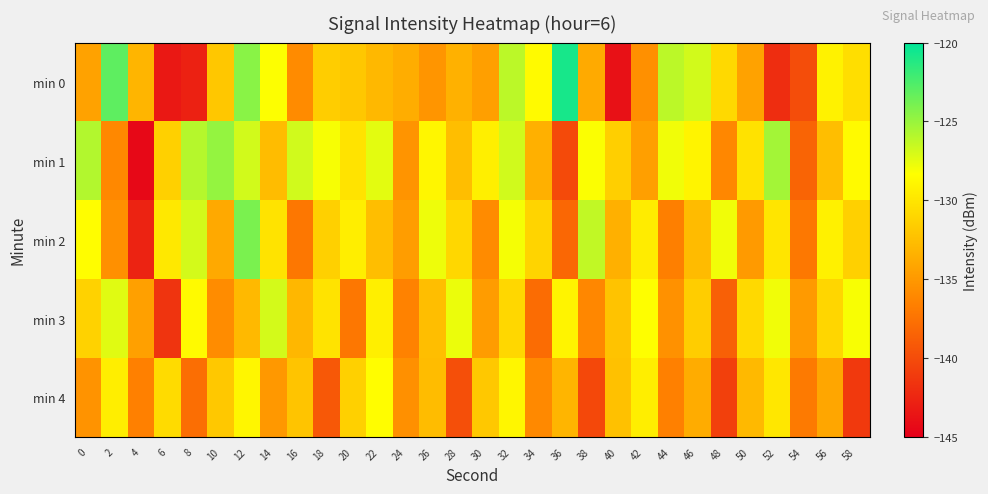

Reading left to right, extract all data points from this chart.

min 0: 0=-134.4	2=-123.1	4=-133.1	6=-143.4	8=-142.8	10=-131.9	12=-124.5	14=-128.3	16=-135.9	18=-131.6	20=-132.0	22=-133.0	24=-133.6	26=-135.2	28=-133.4	30=-134.6	32=-126.1	34=-128.7	36=-120.8	38=-133.8	40=-143.8	42=-135.6	44=-126.2	46=-126.9	48=-130.8	50=-134.4	52=-142.0	54=-140.0	56=-129.2	58=-130.5
min 1: 0=-125.8	2=-136.1	4=-144.4	6=-131.3	8=-125.9	10=-124.8	12=-126.9	14=-132.6	16=-126.8	18=-128.1	20=-130.1	22=-127.5	24=-135.2	26=-128.9	28=-132.6	30=-129.3	32=-126.8	34=-133.5	36=-140.1	38=-128.2	40=-131.5	42=-134.6	44=-127.9	46=-129.0	48=-136.1	50=-130.2	52=-125.3	54=-138.5	56=-132.6	58=-128.7
min 2: 0=-128.5	2=-135.6	4=-142.7	6=-129.8	8=-126.9	10=-133.9	12=-124.0	14=-130.1	16=-137.2	18=-131.3	20=-129.5	22=-132.6	24=-134.7	26=-127.8	28=-130.9	30=-135.9	32=-128.0	34=-131.1	36=-138.2	38=-126.3	40=-133.5	42=-129.6	44=-136.7	46=-132.8	48=-127.9	50=-134.9	52=-130.0	54=-137.1	56=-129.2	58=-131.3
min 3: 0=-131.2	2=-127.3	4=-134.5	6=-141.6	8=-128.7	10=-135.8	12=-132.9	14=-126.9	16=-133.0	18=-130.1	20=-137.2	22=-129.3	24=-136.5	26=-132.6	28=-127.7	30=-134.8	32=-130.9	34=-137.9	36=-129.0	38=-136.1	40=-132.2	42=-128.3	44=-135.5	46=-131.6	48=-138.7	50=-130.8	52=-127.9	54=-134.9	56=-131.0	58=-128.1
min 4: 0=-135.3	2=-129.5	4=-136.6	6=-130.7	8=-137.8	10=-131.9	12=-128.9	14=-135.0	16=-132.1	18=-139.2	20=-131.3	22=-128.5	24=-135.6	26=-132.7	28=-139.8	30=-131.9	32=-128.9	34=-136.0	36=-133.1	38=-140.2	40=-132.3	42=-129.5	44=-136.6	46=-133.7	48=-140.8	50=-132.9	52=-129.9	54=-137.0	56=-134.1	58=-141.2